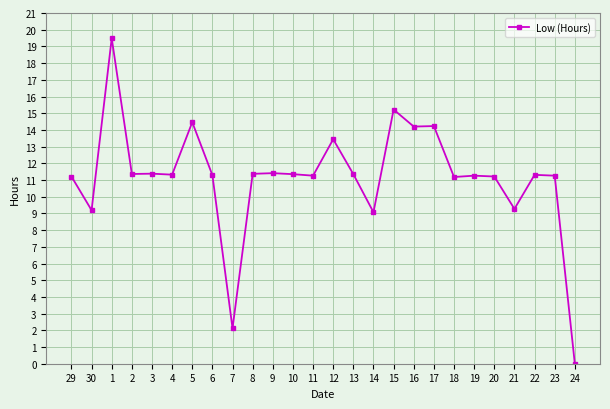

The chart shows a value of 11.3 at 6. True or false?

True